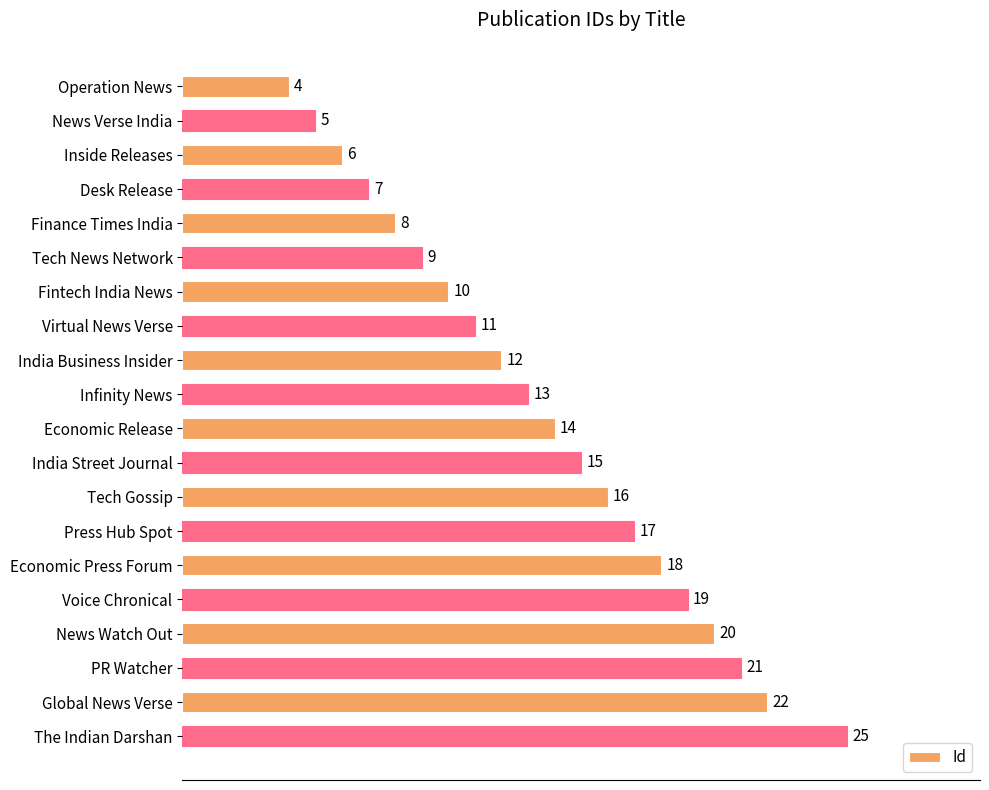

What is the difference between the maximum and minimum values?

21